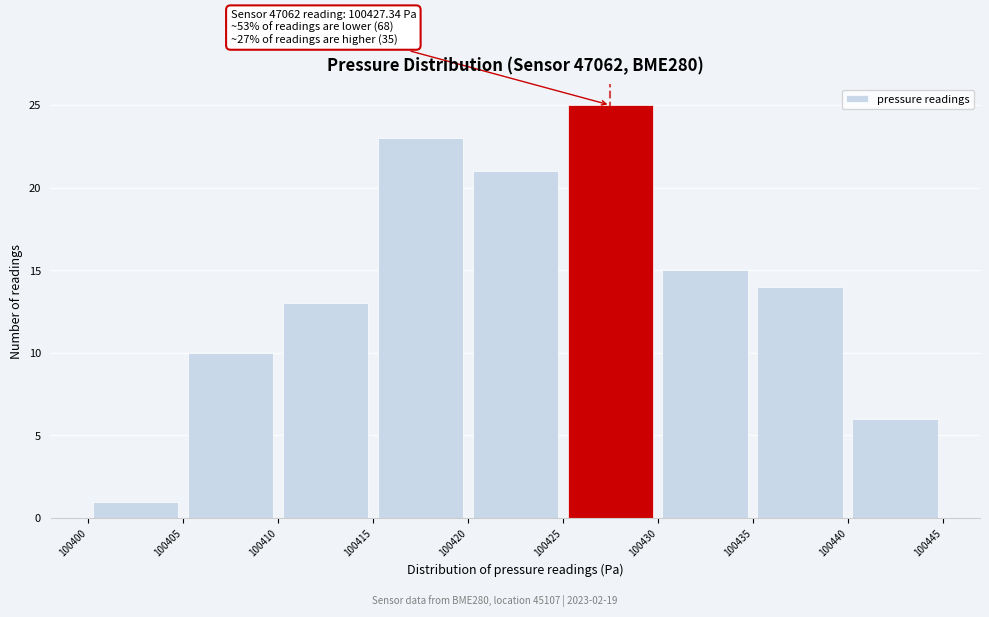

Over which range of the x-axis is the bar tallest?

100425 to 100430